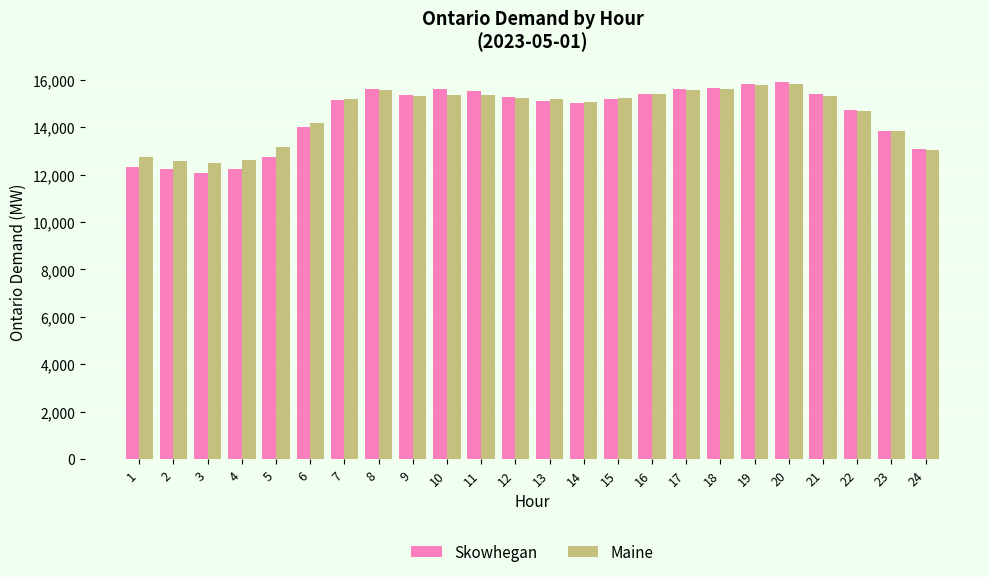

What is the value of the Maine bar at the 21st from the left?

15321